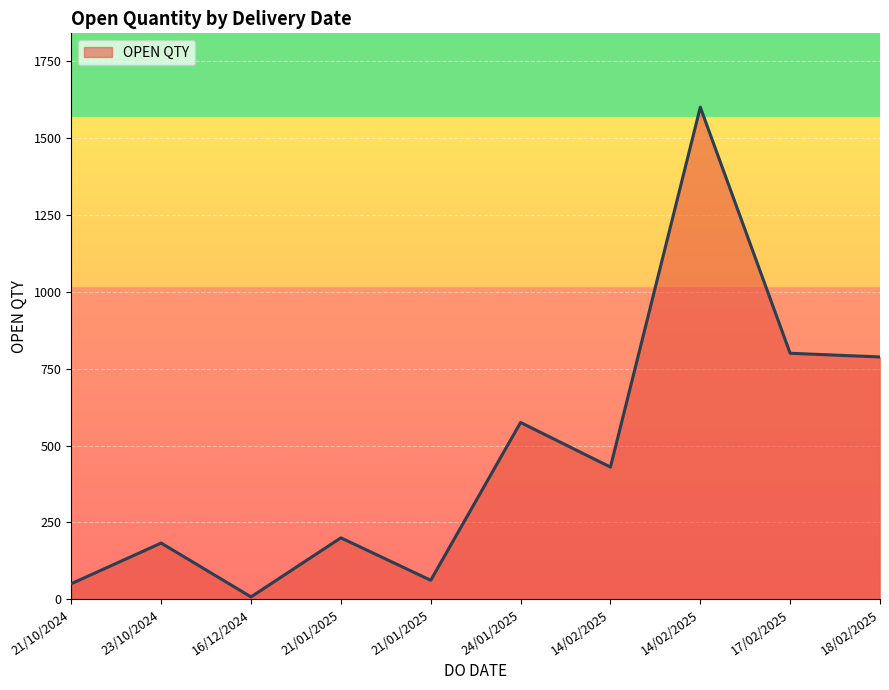

Between 18/02/2025 and 16/12/2024, which is larger?

18/02/2025